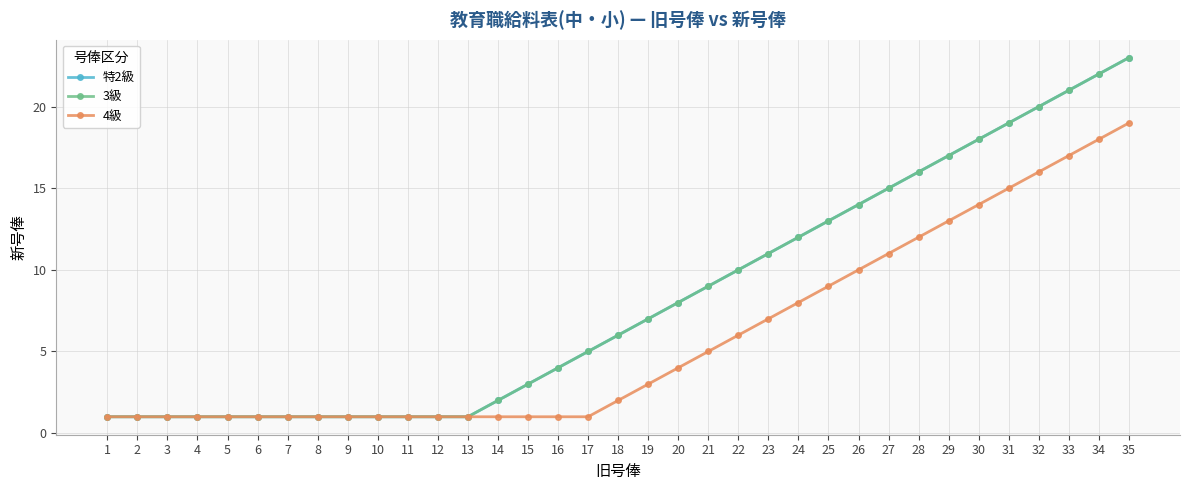

At which label does 特2級 reach its minimum?

1